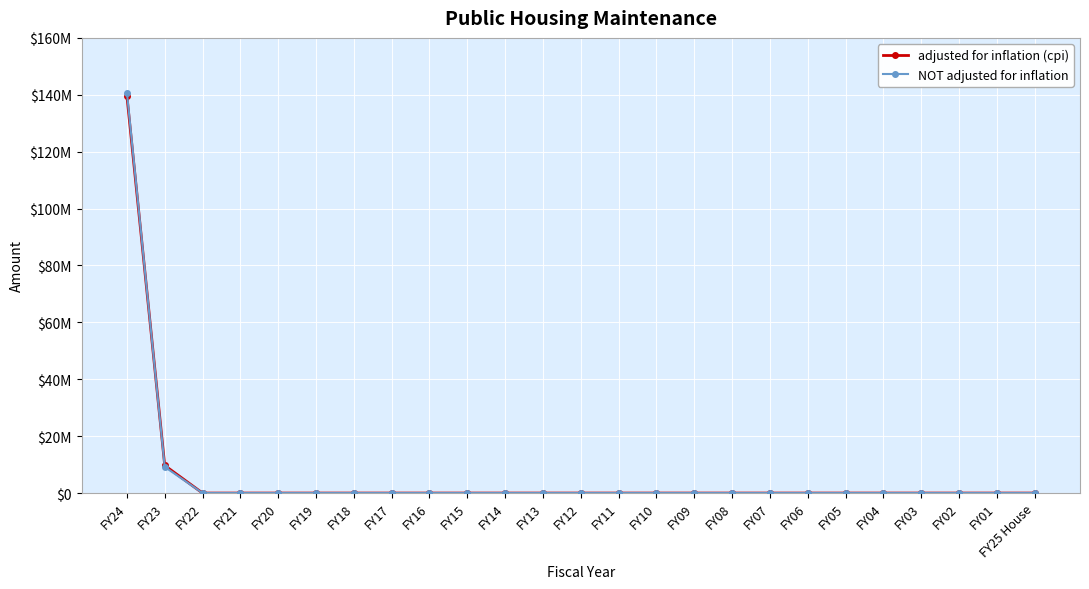

At FY09, list the series in order from smallest to largest.

adjusted for inflation (cpi), NOT adjusted for inflation